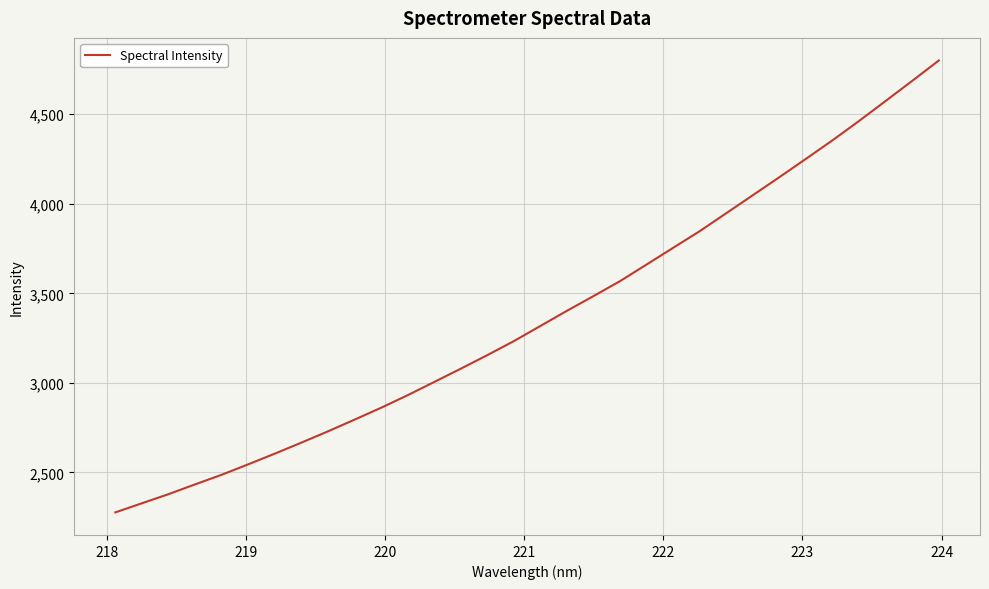

What is the maximum value shown in the chart?

4800.5